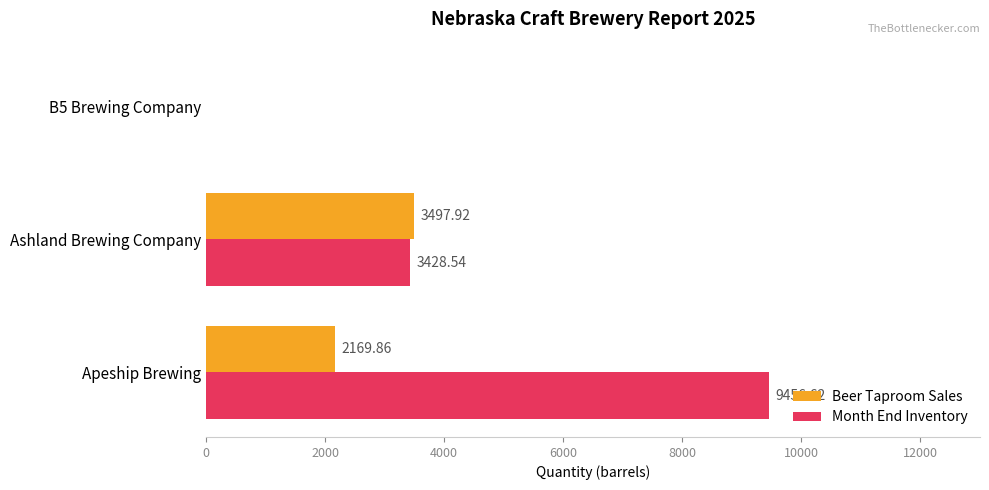

Which category has the highest value across all series?

Apeship Brewing